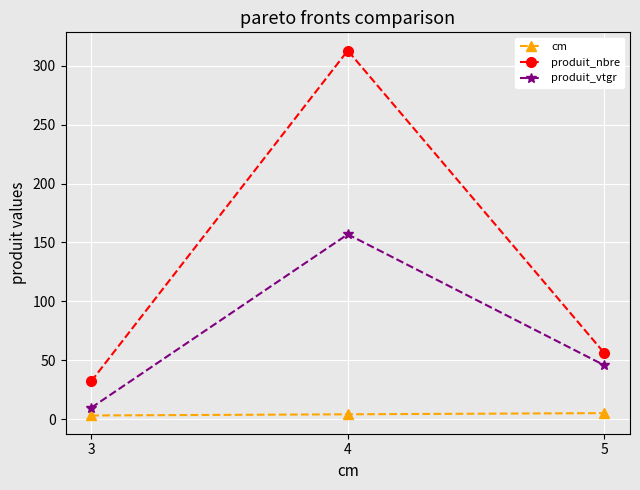

Does the chart display data point markers on the line(s)?

Yes